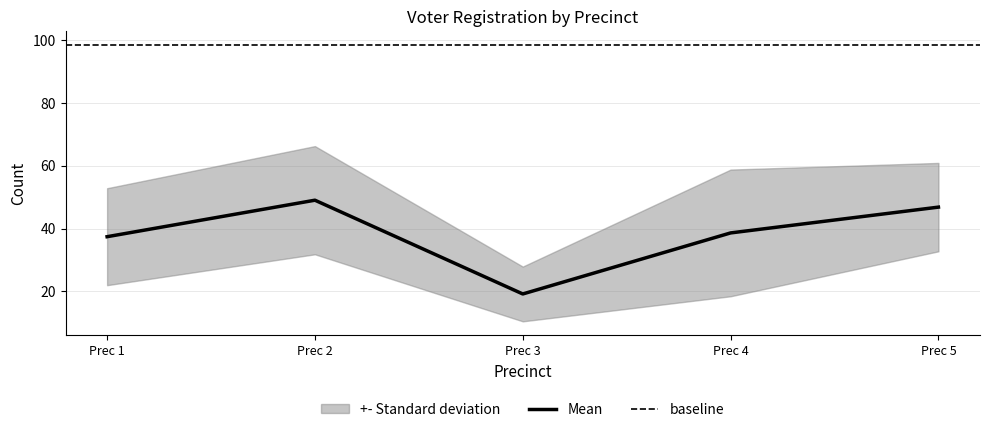

What is the maximum value for Mean?

49.0